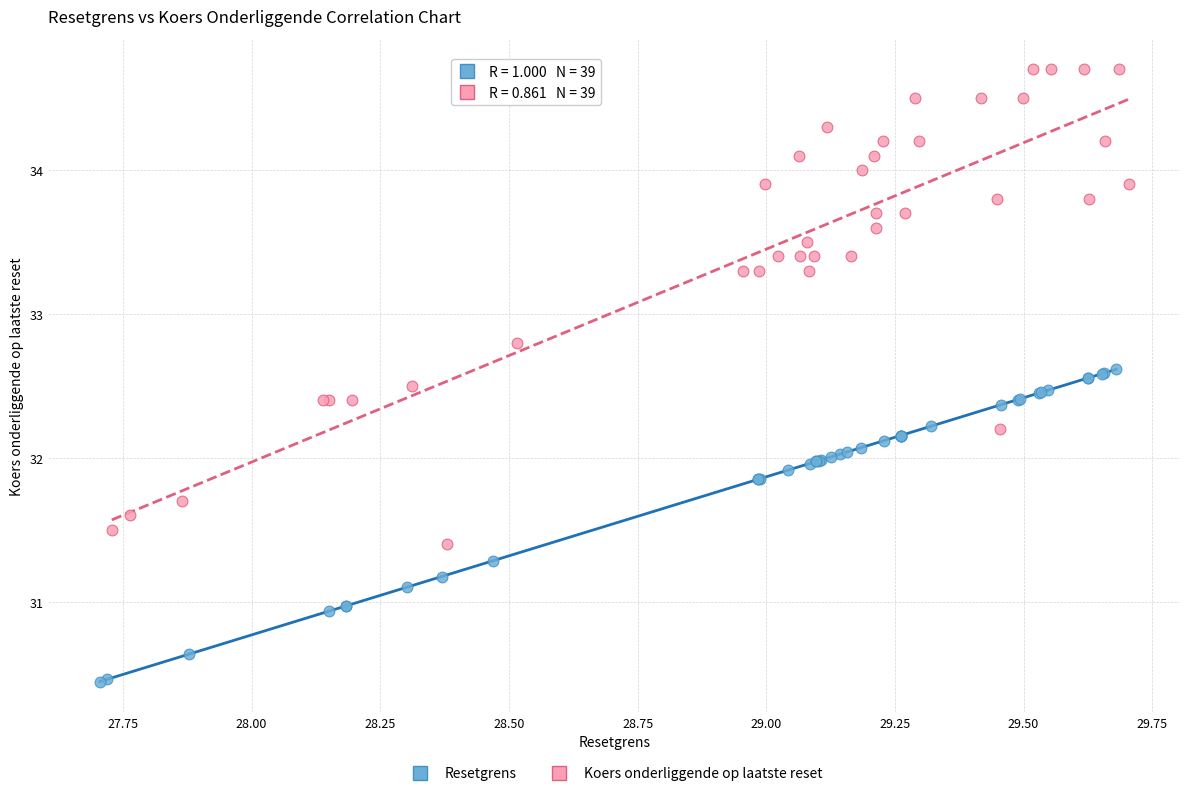

Which series has the widest spread of Y values?

Koers onderliggende op laatste reset